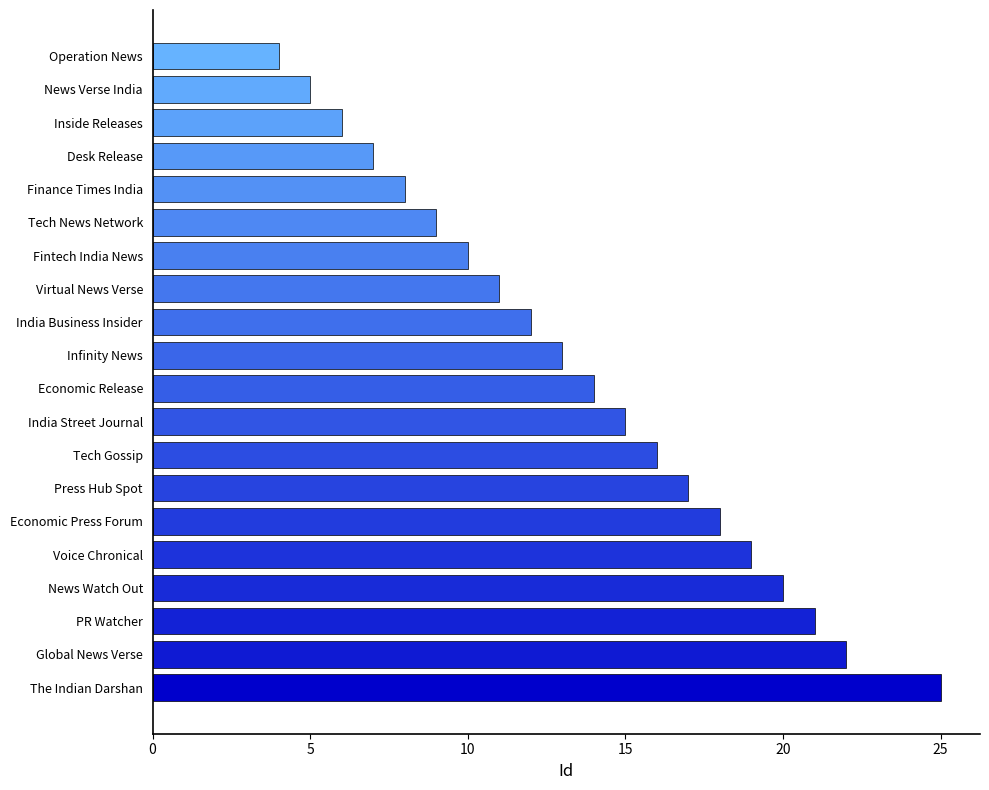

What is the minimum value shown in the chart?

4